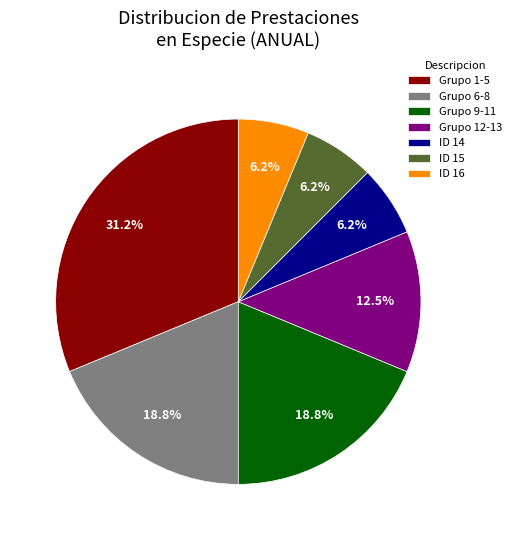

Is the sum of ID 14 and Grupo 9-11 greater than half?

No